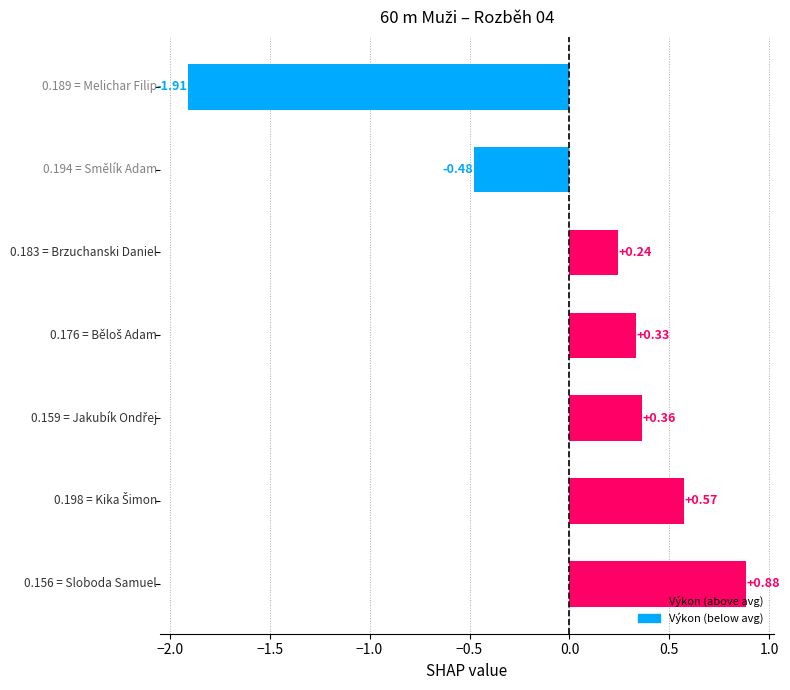

What is the difference between the maximum and minimum values?

2.8